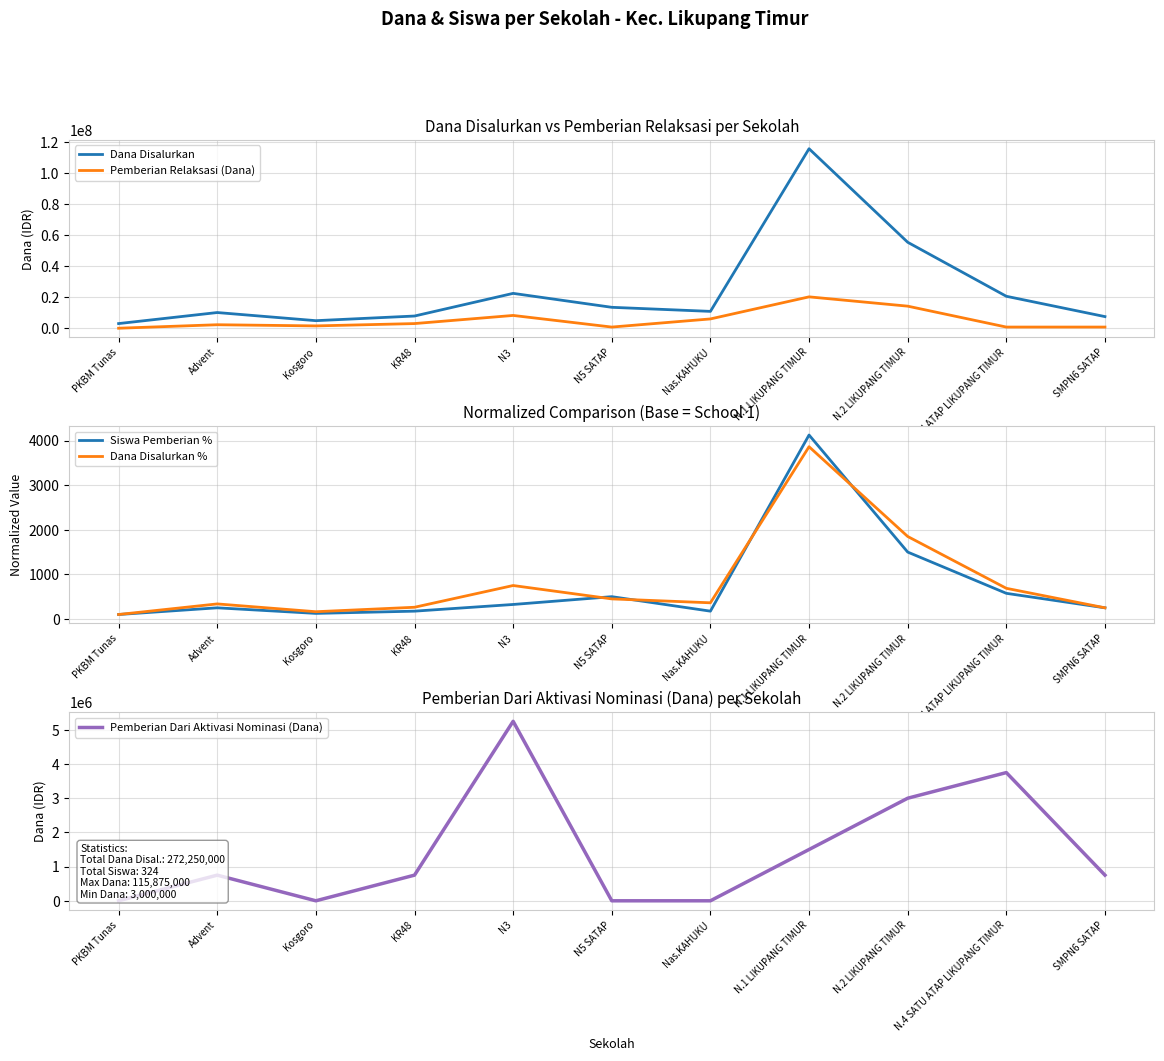

What is the label of the 3rd point from the left?

Kosgoro